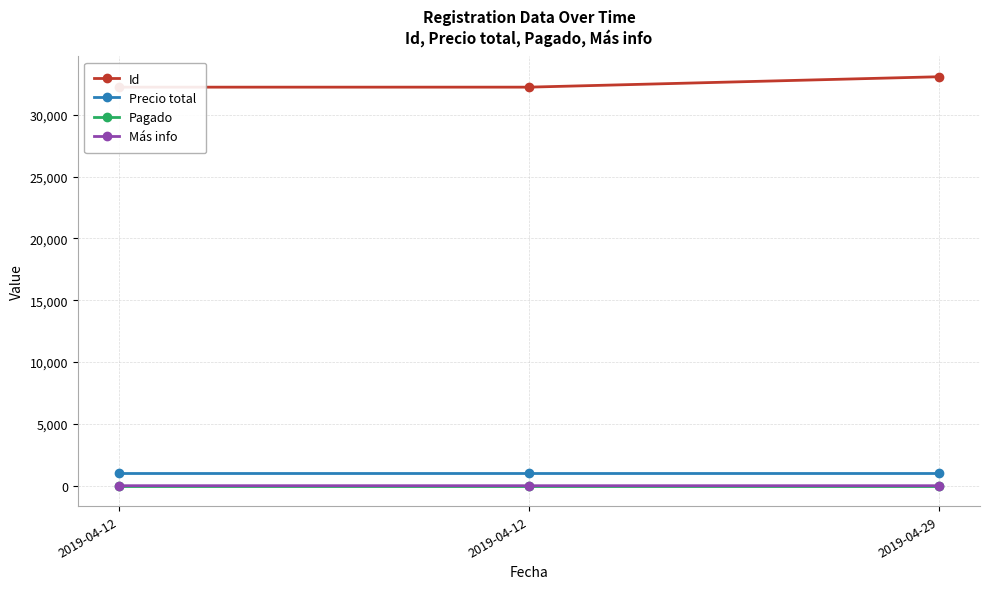

What is the value of the Precio total point at the 2nd from the left?

1000